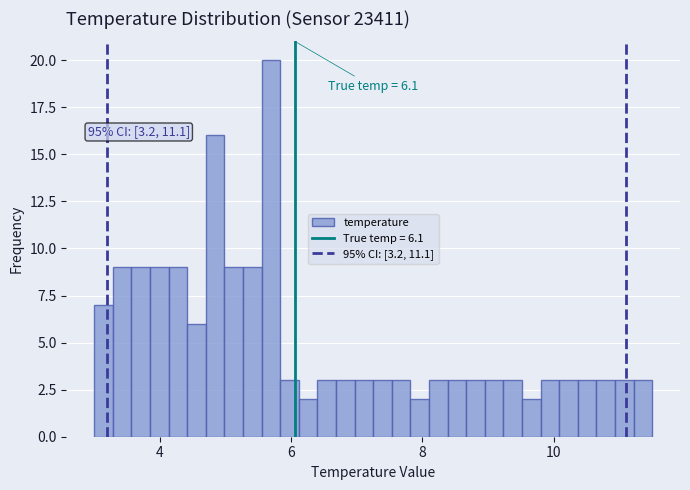

Read against the x-axis, roughly where is the centre of the tallest bar?

5.6